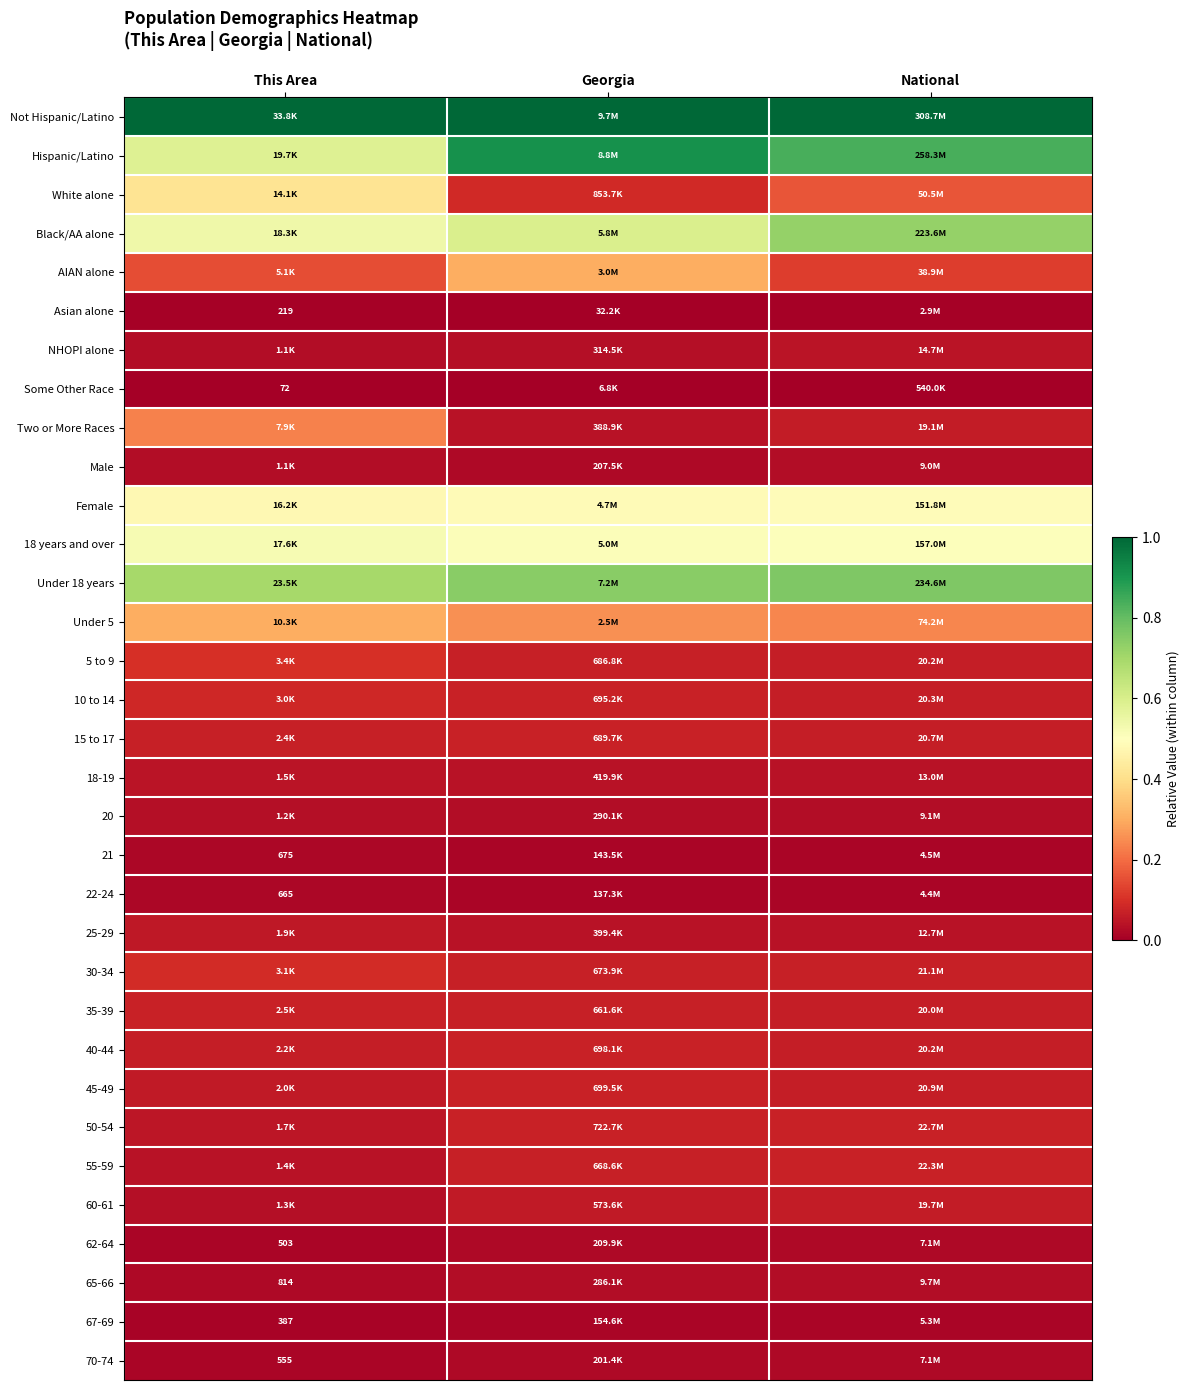

Which label corresponds to the smallest value in the chart?

This Area